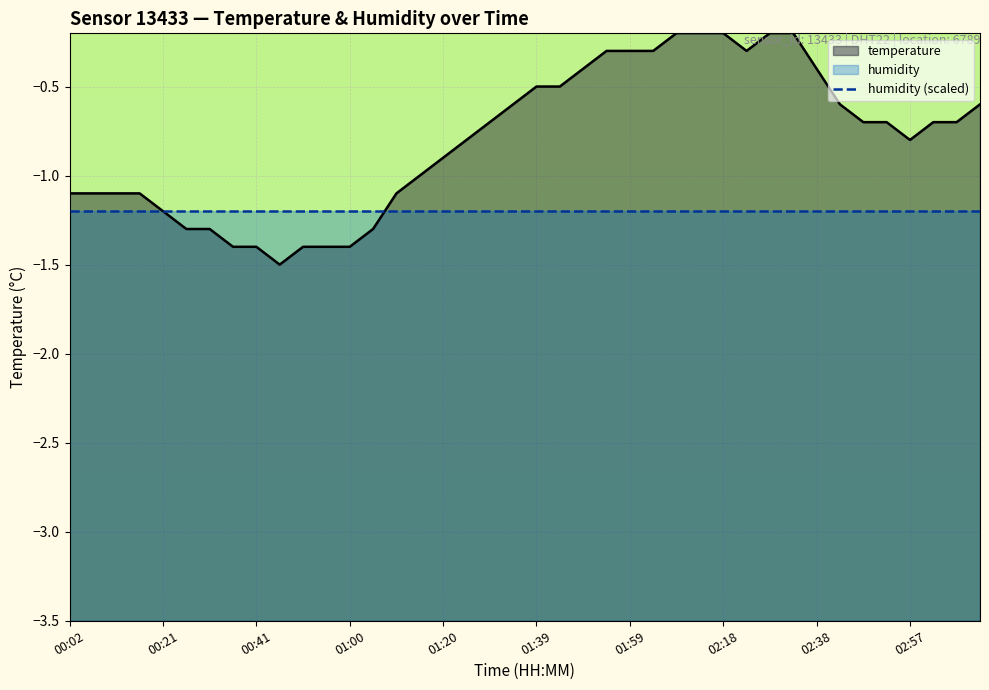

What is the difference between the second highest and second lowest values?

1.2